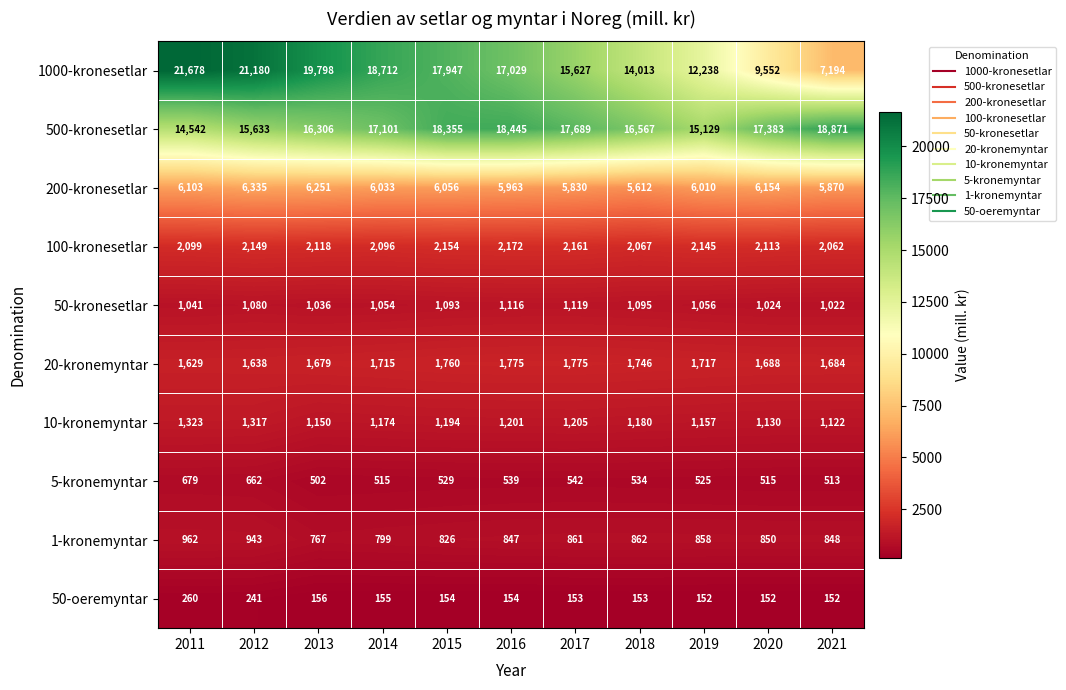

What is the smallest value displayed?

152